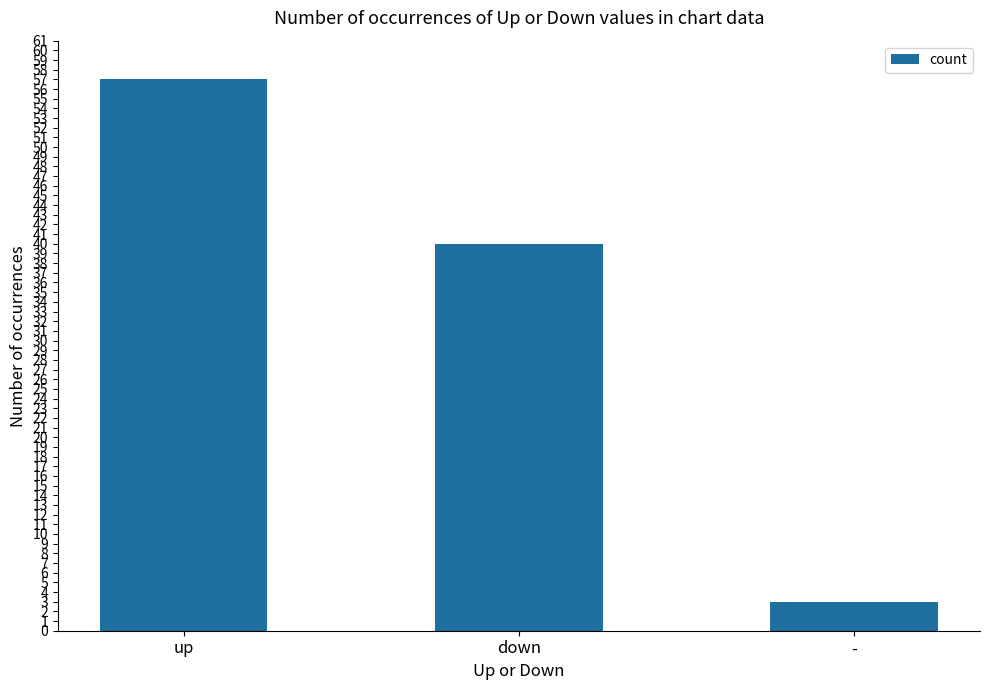

What is the sum of all values?

100